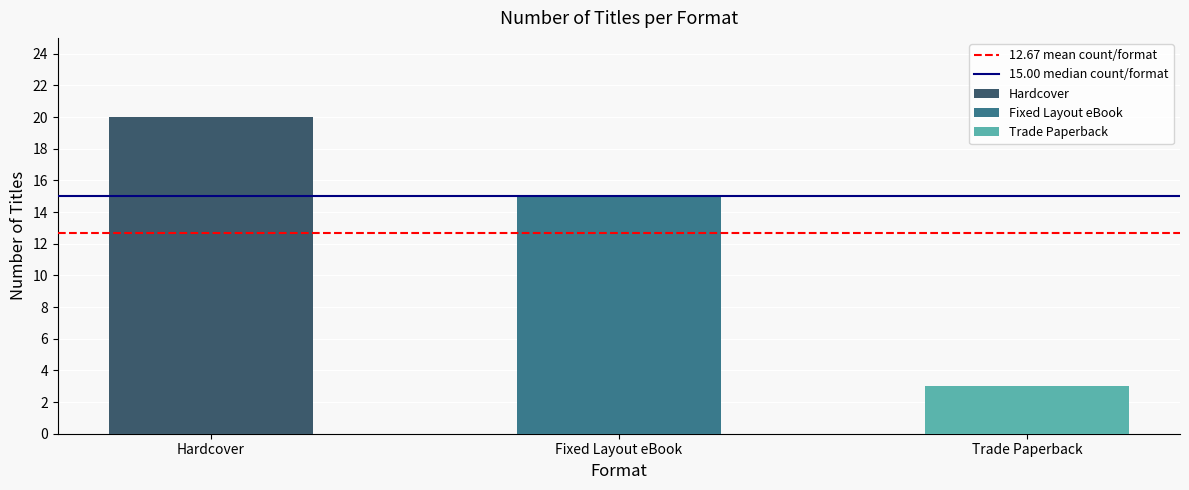

At how many categories does at least one series exceed 13?

2